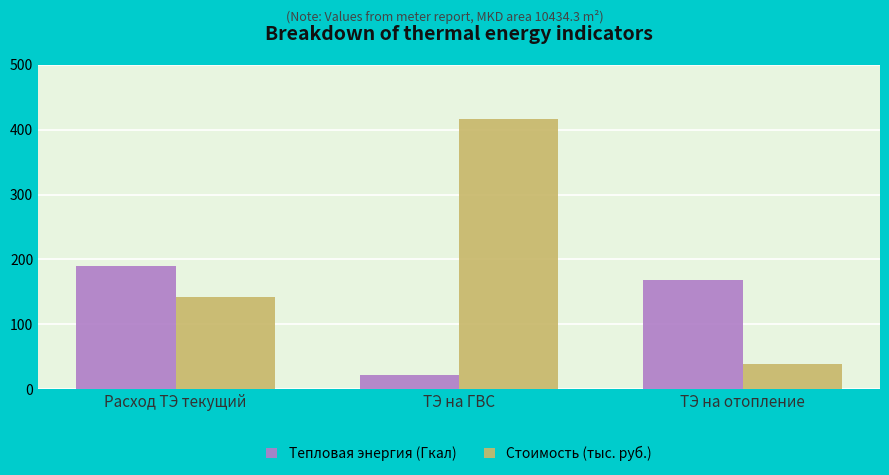

What is the total value across all series at ТЭ на отопление?

206.4